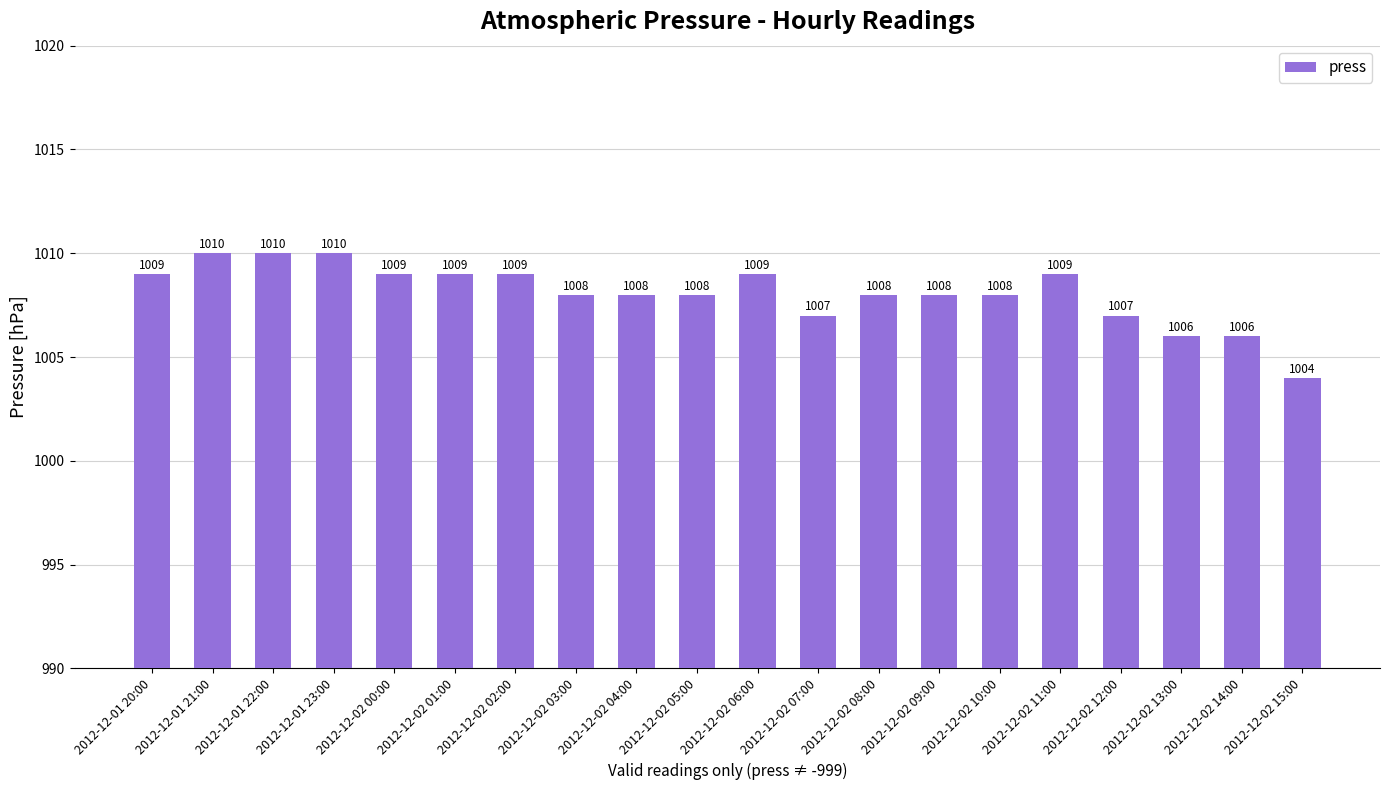

Which category has the lowest value across all series?

2012-12-02 15:00